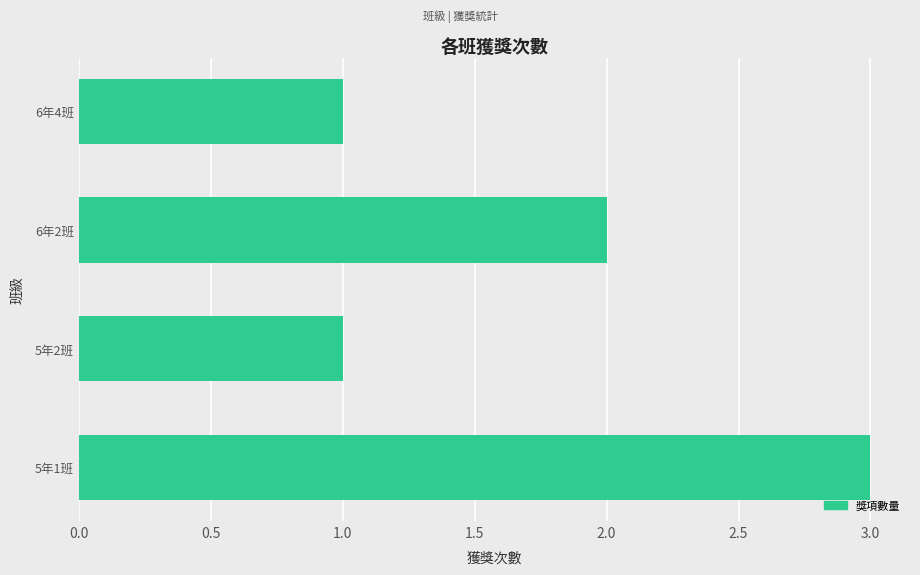

What is the difference between the second highest and minimum values?

1